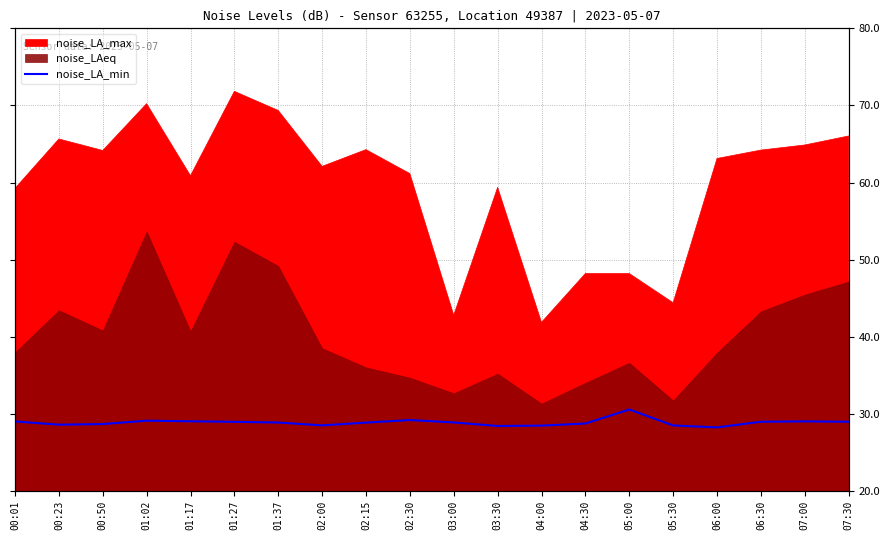

The value at 01:02 is 40.5. True or false?

False